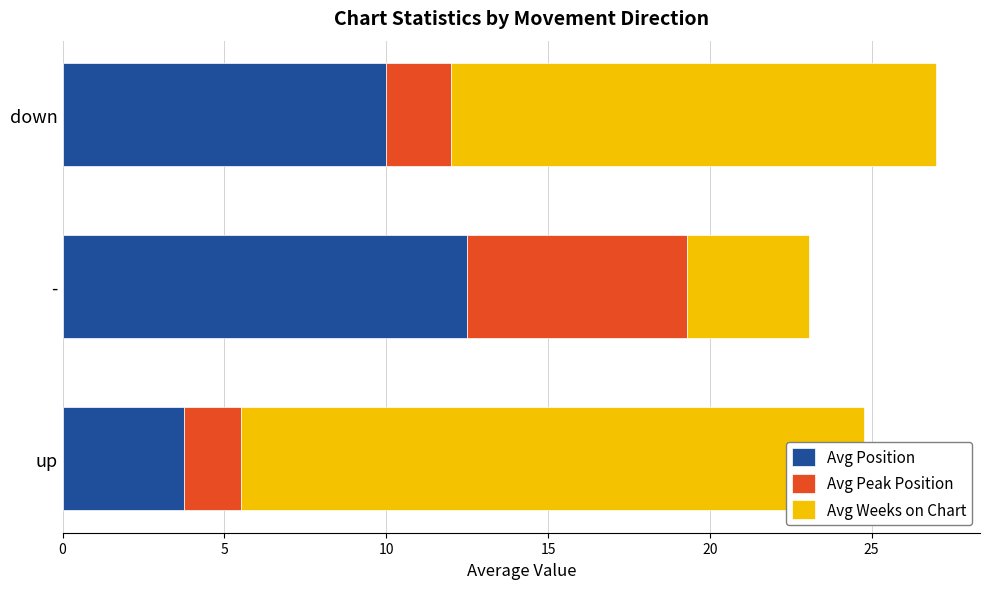

List the series in order of their peak value, lowest first.

Avg Peak Position, Avg Position, Avg Weeks on Chart